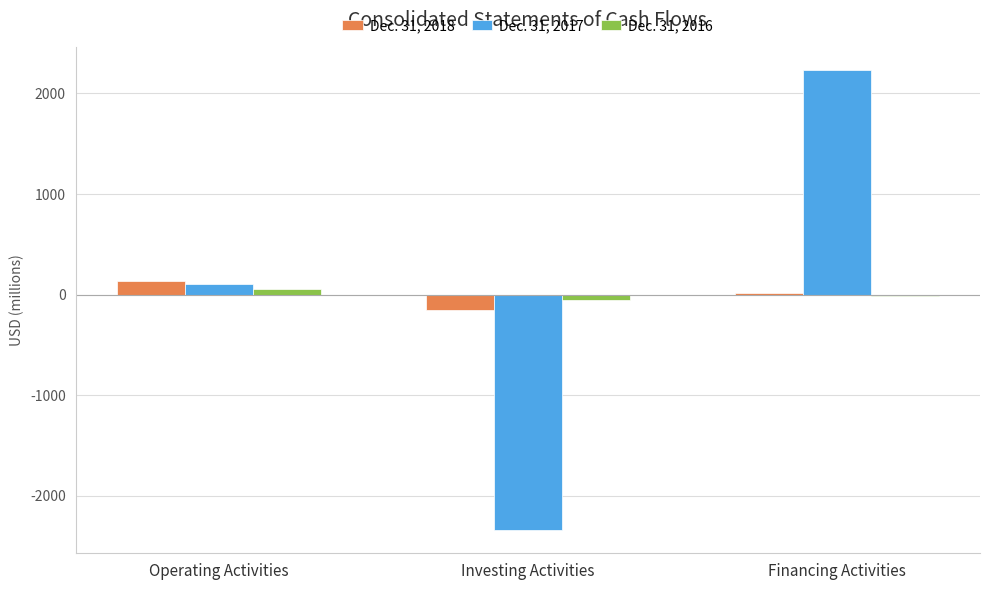

What is the spread (max minus min) of values at Financing Activities?

2249